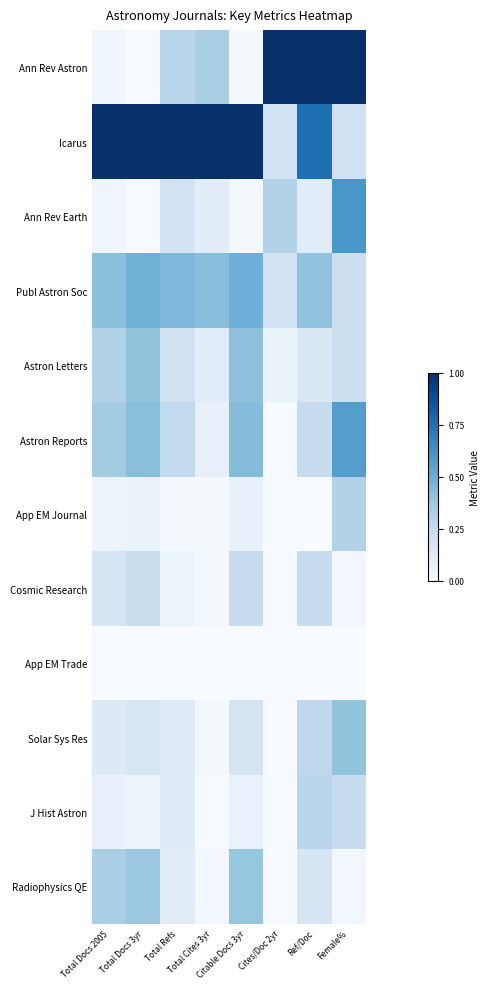

Which series has the largest range (max minus min)?

Ann Rev Astron